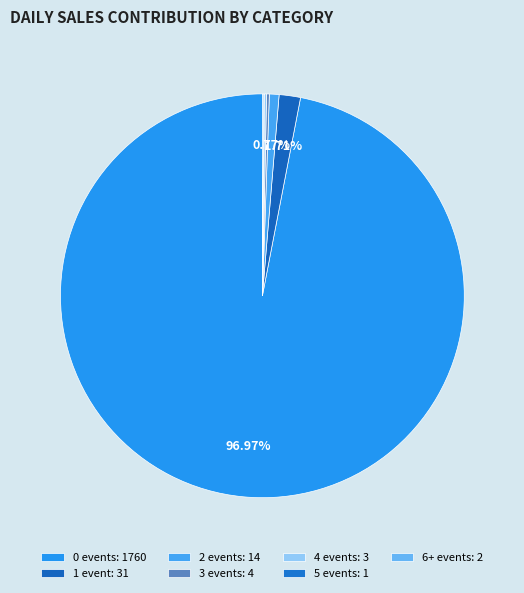

Rank the categories by value from lowest to highest.

5, other, 4, 3, 2, 1, 0